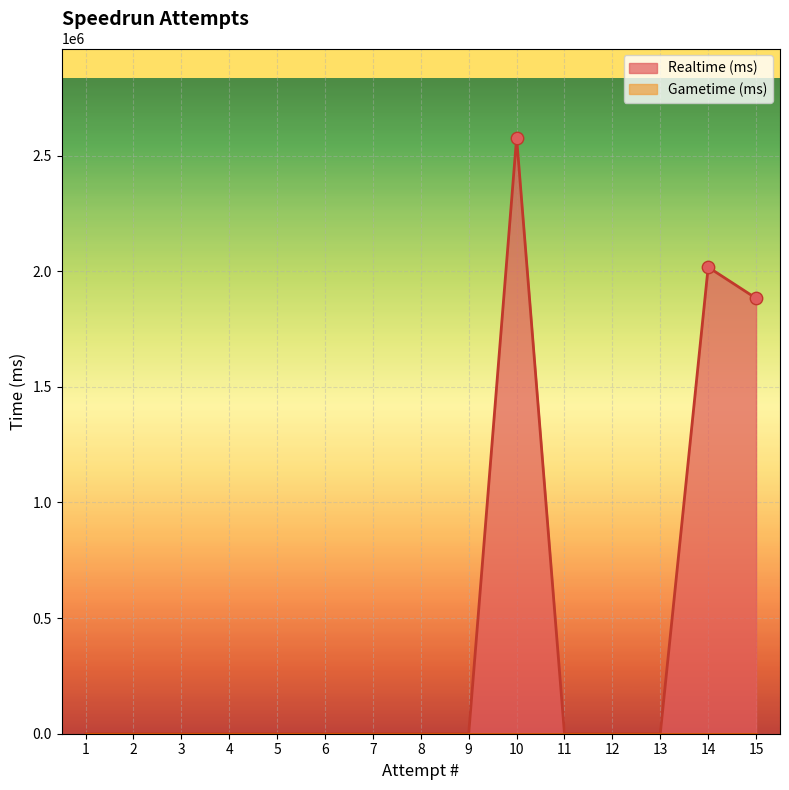

What are all the series names shown in the legend?

Realtime (ms), Gametime (ms)